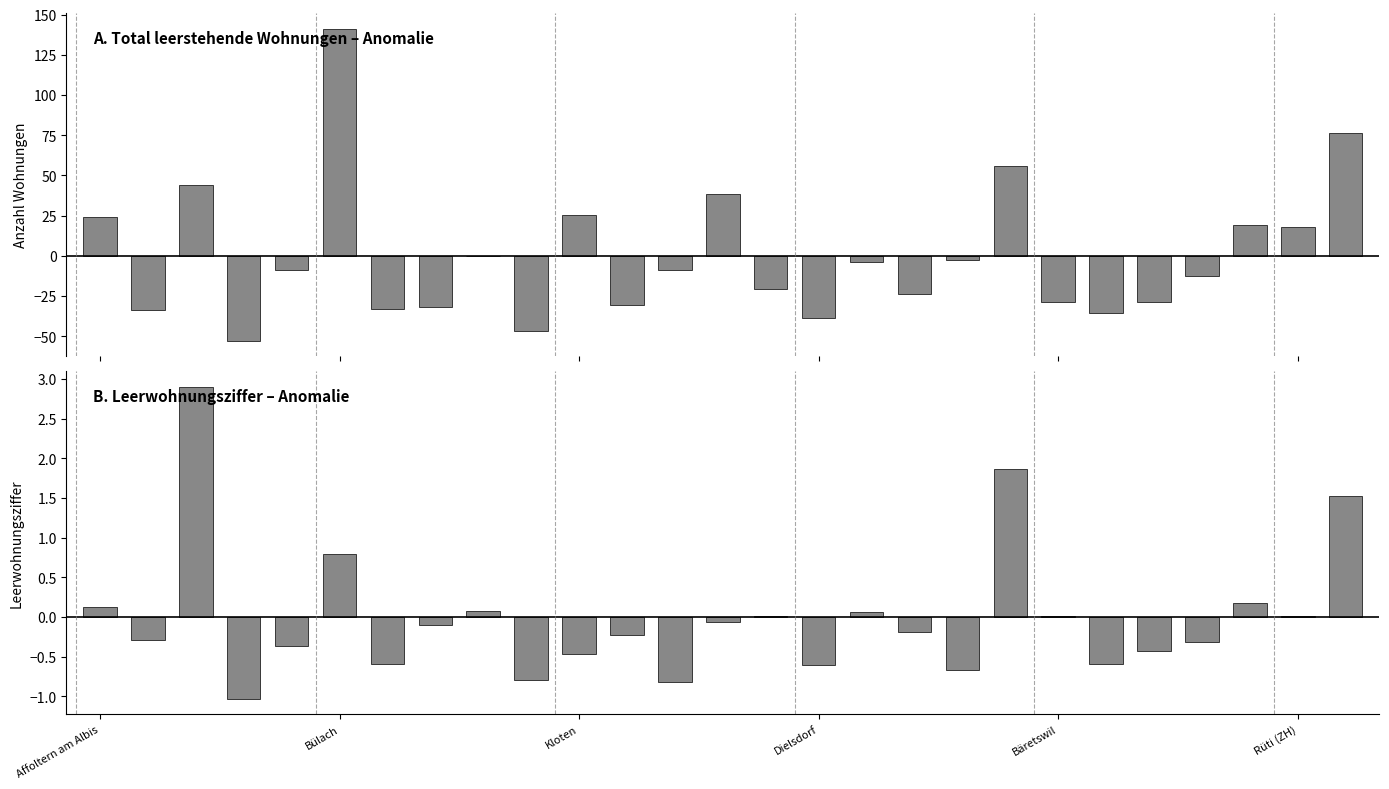

How many data points in Total leer (Anomalie) are above -8?

12